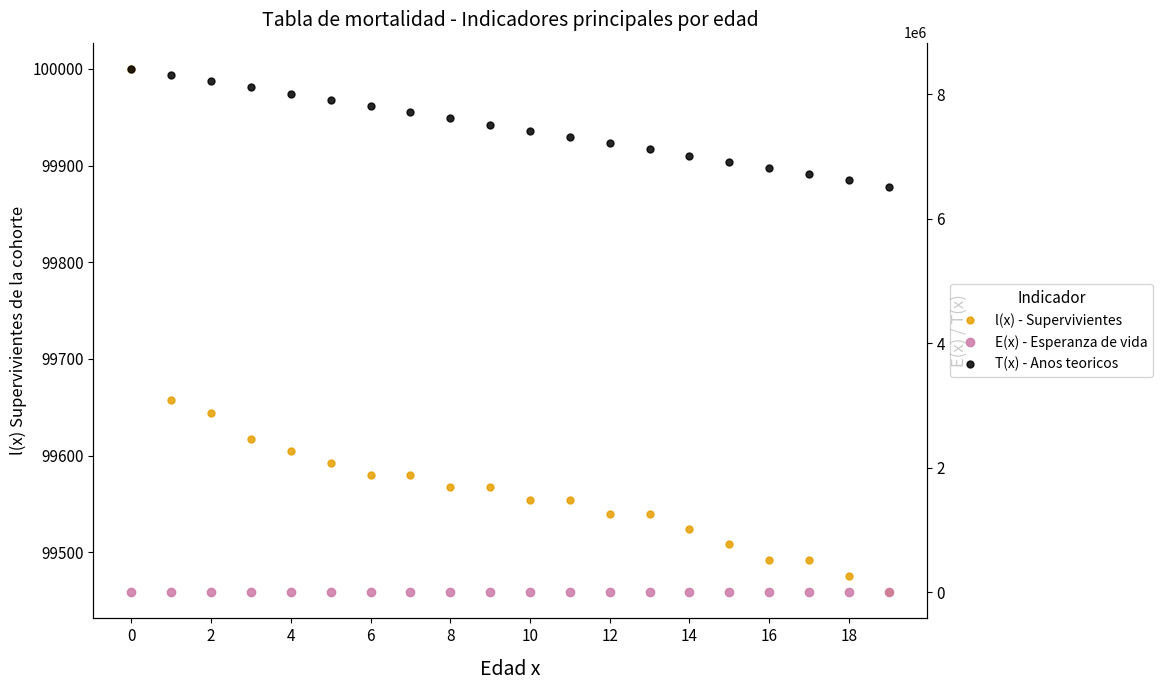

What is the minimum value for l(x) - Supervivientes?

99458.8